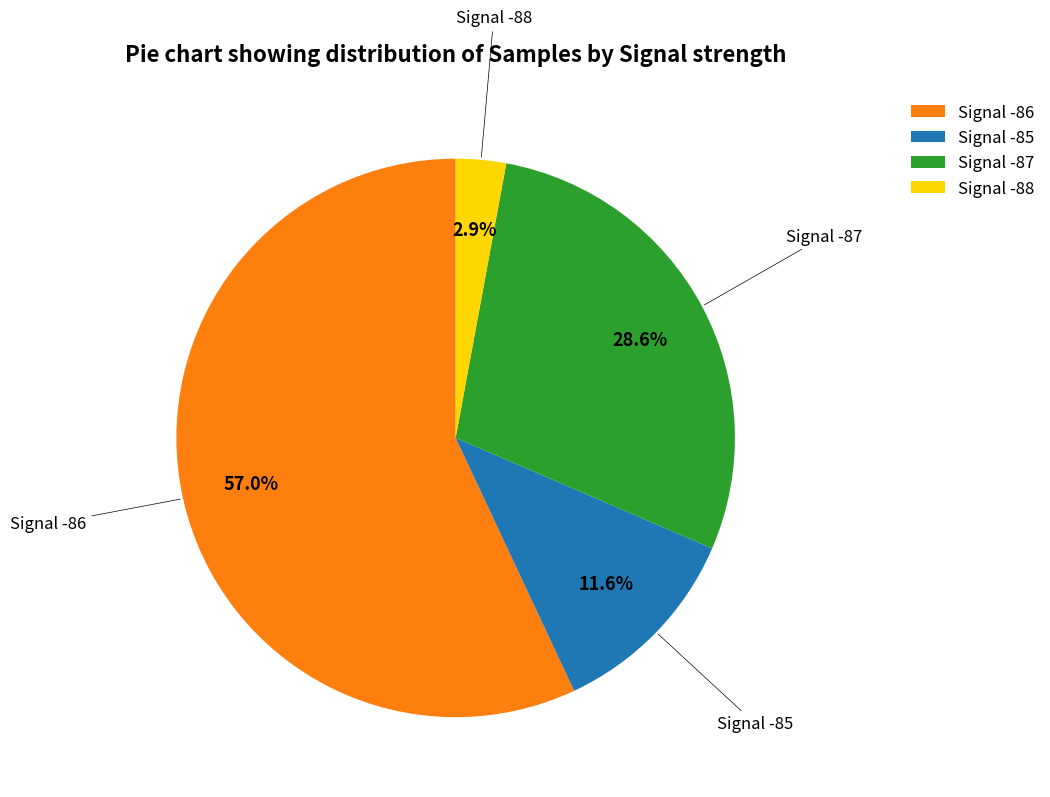

Between Signal -88 and Signal -85, which is larger?

Signal -85